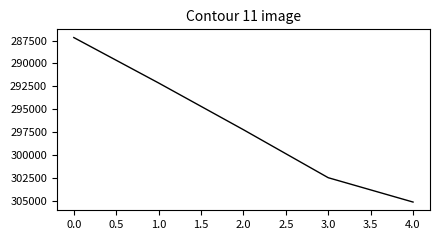

The value at 4.0 is 514024. True or false?

False